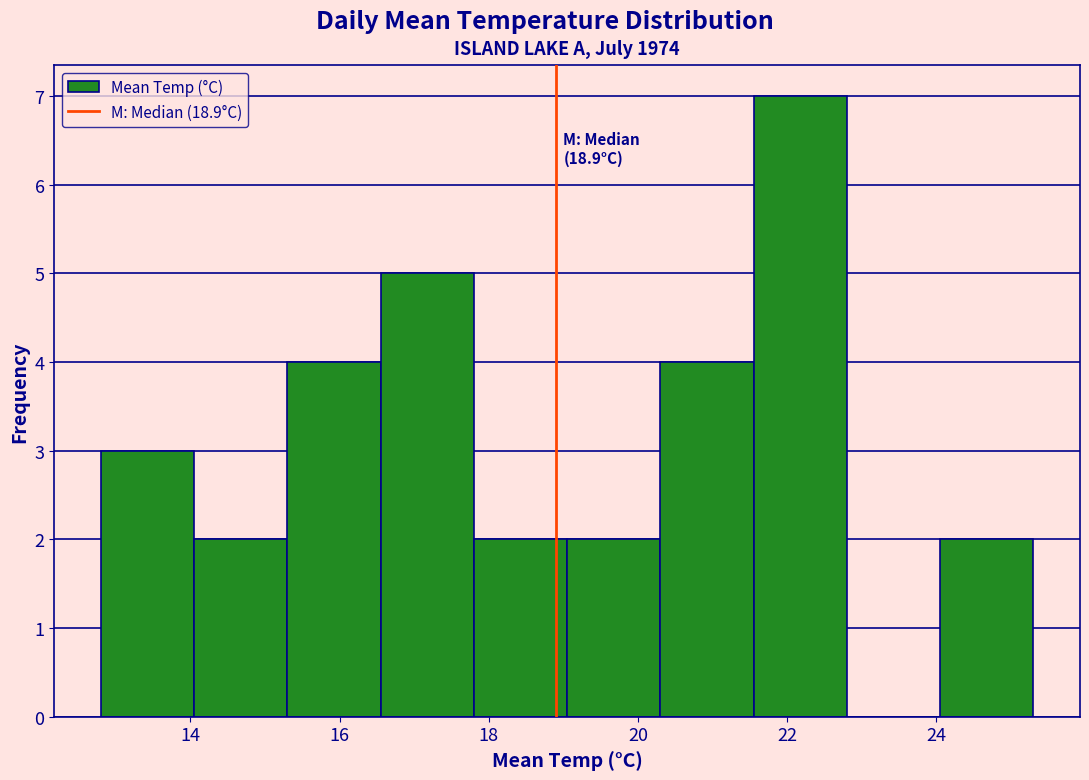

Which range on the x-axis has the tallest bar?

21.55 to 22.80